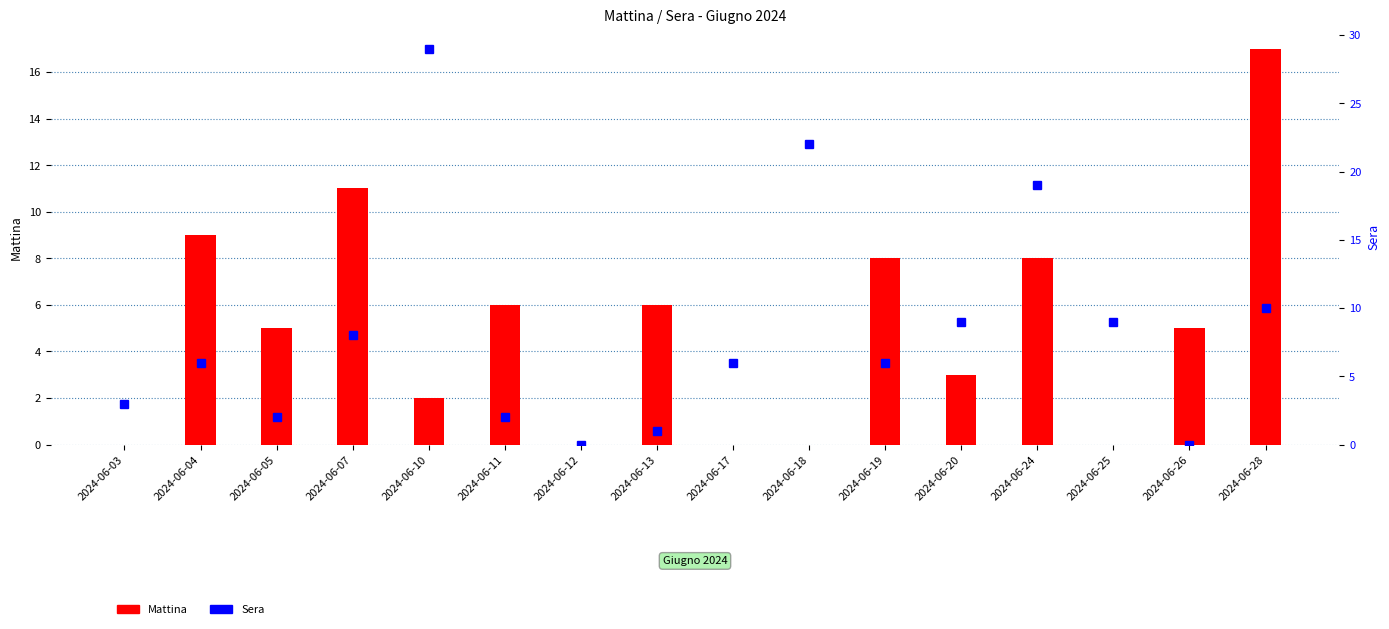

The value of Mattina at 2024-06-10 is 2. True or false?

True